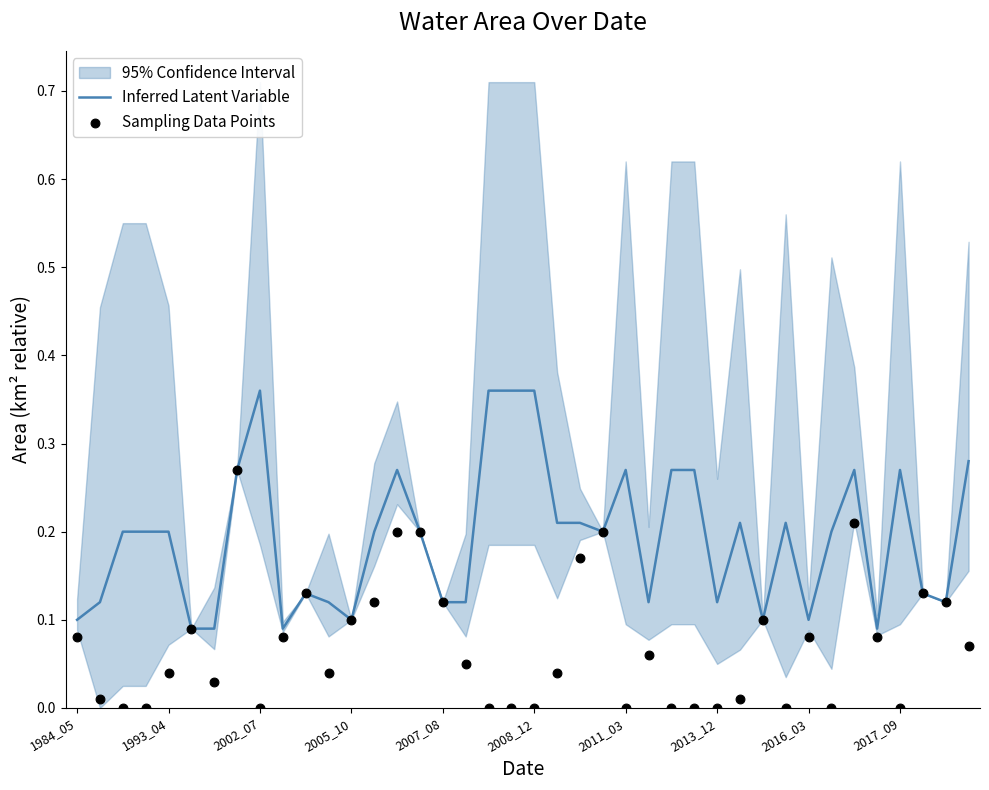

Which series has the largest total across all categories?

Inferred Latent Variable